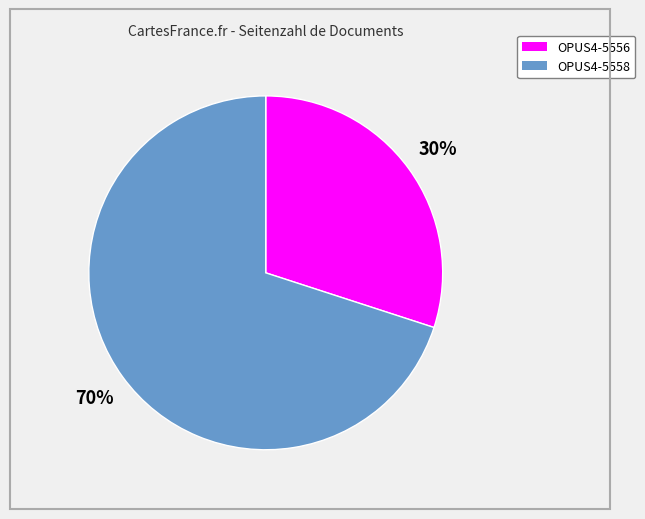

What is the largest slice in the pie chart?

OPUS4-5558